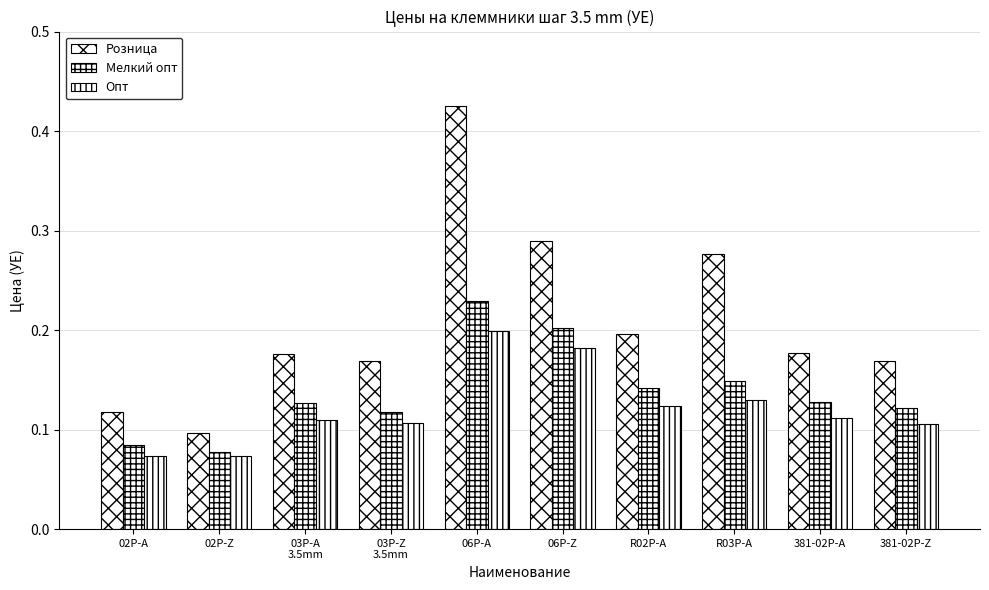

What position from the left is 381-02P-Z?

10